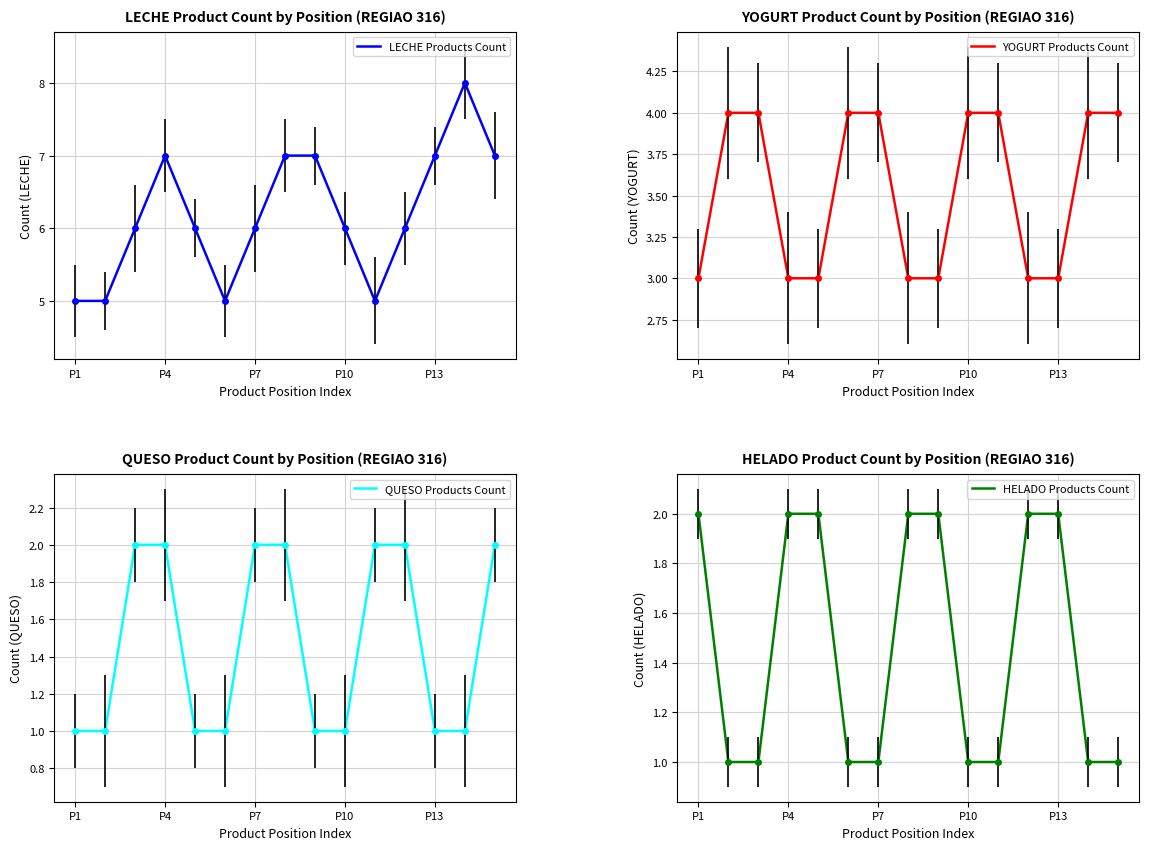

How many values in the YOGURT Products Count series are below 4?

7